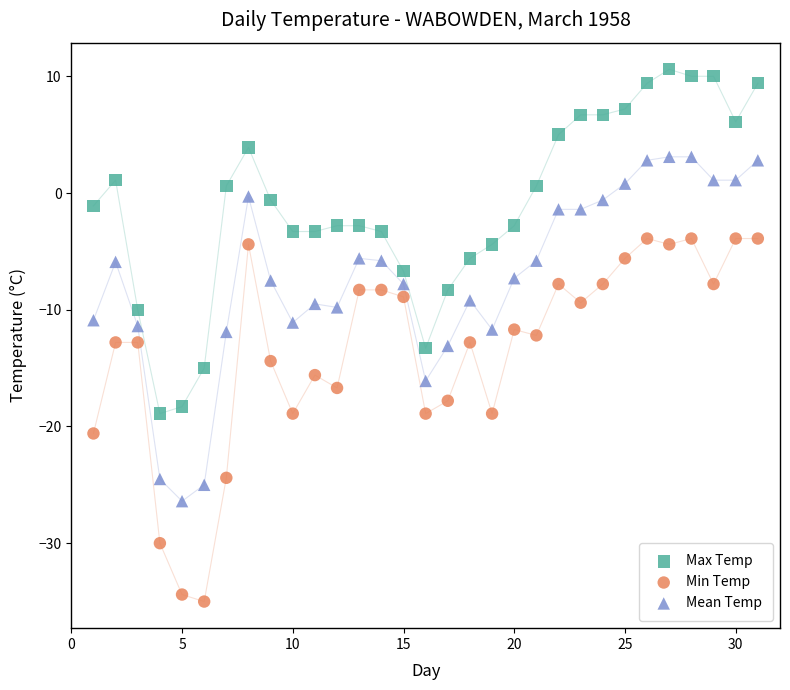

Which series has the largest Y range (max minus min)?

Min Temp